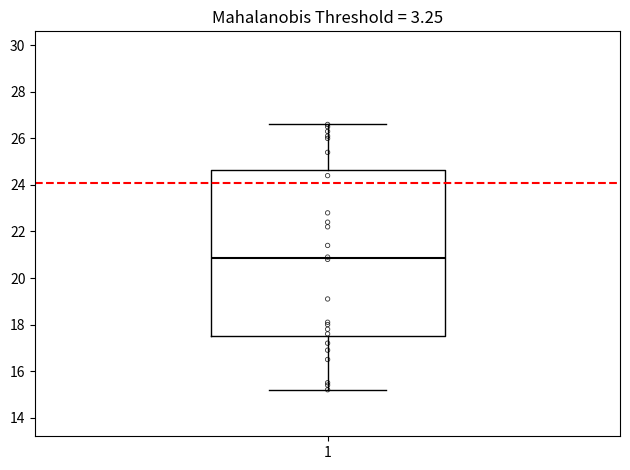

Read this box plot against the y-axis: the position of the median line, the range covered by the box, and the ends of both whiskers. The values are not printed on the chart, so give them approximately, as read against the axis.

median 20.8, box 17.6 to 24.6, whiskers 15.2 to 26.6